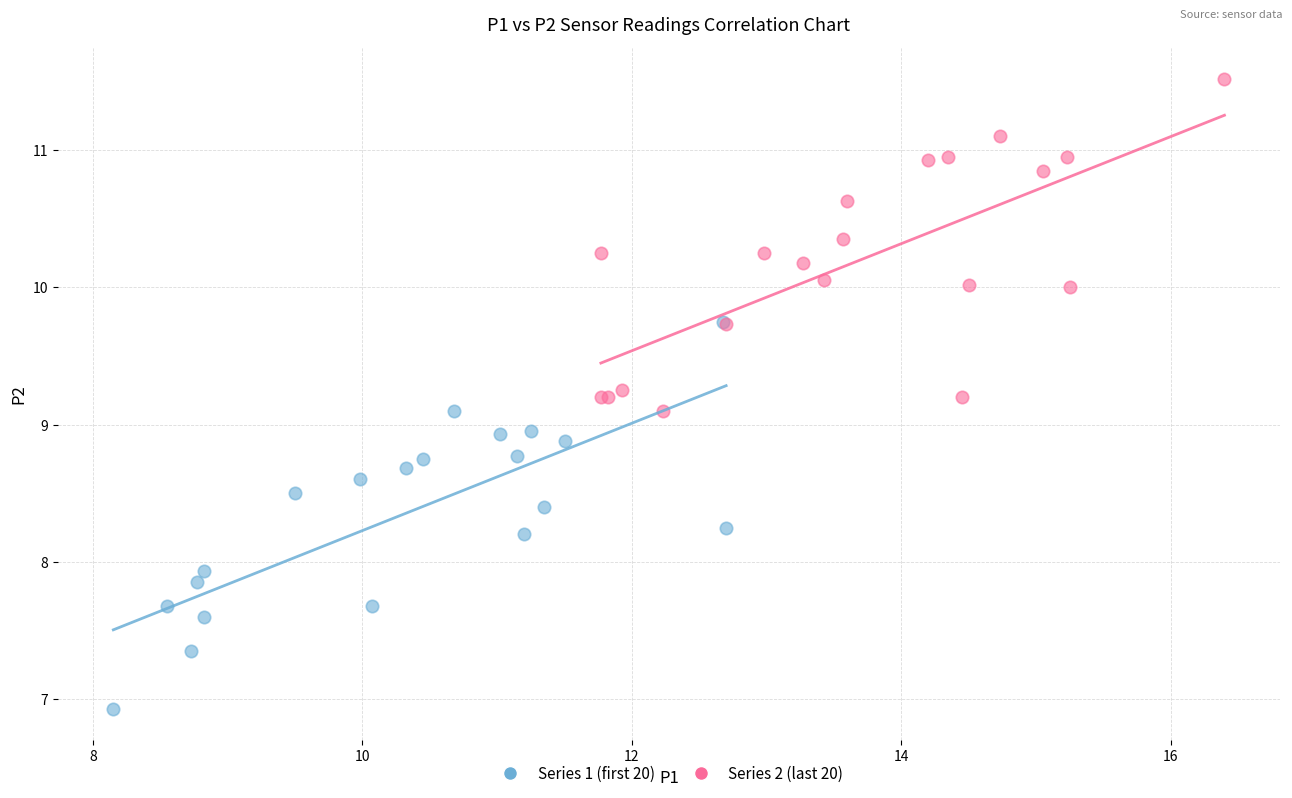

Which series reaches the minimum Y coordinate?

Series 1 (first 20)